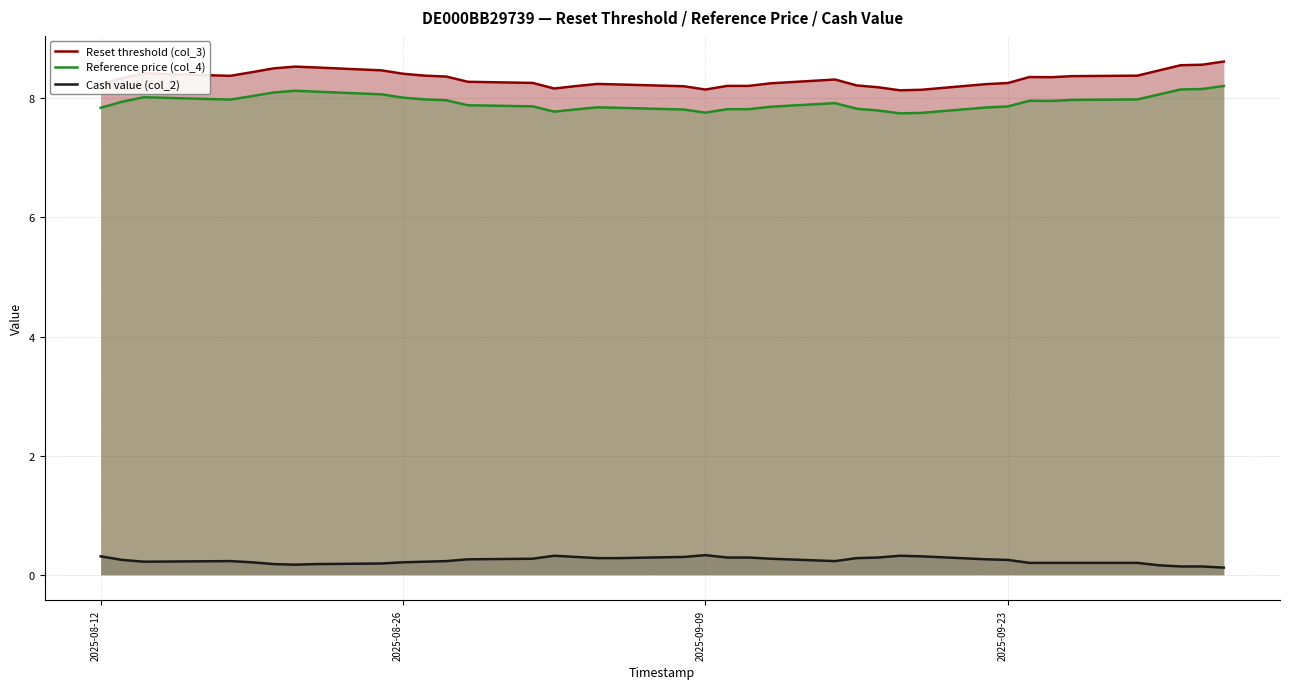

What is the average value of the Cash value (col_2) series?

0.2